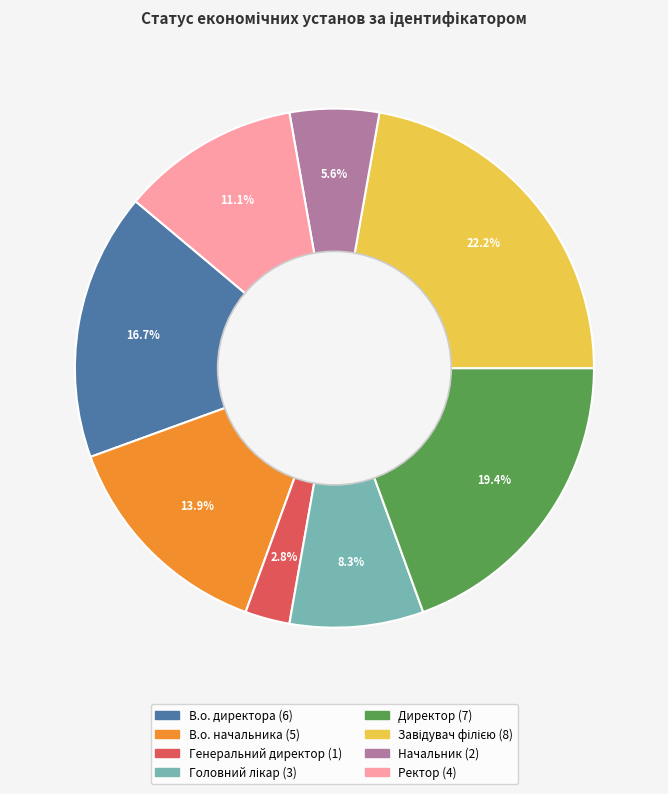

Does Директор account for over 50% of the chart?

No